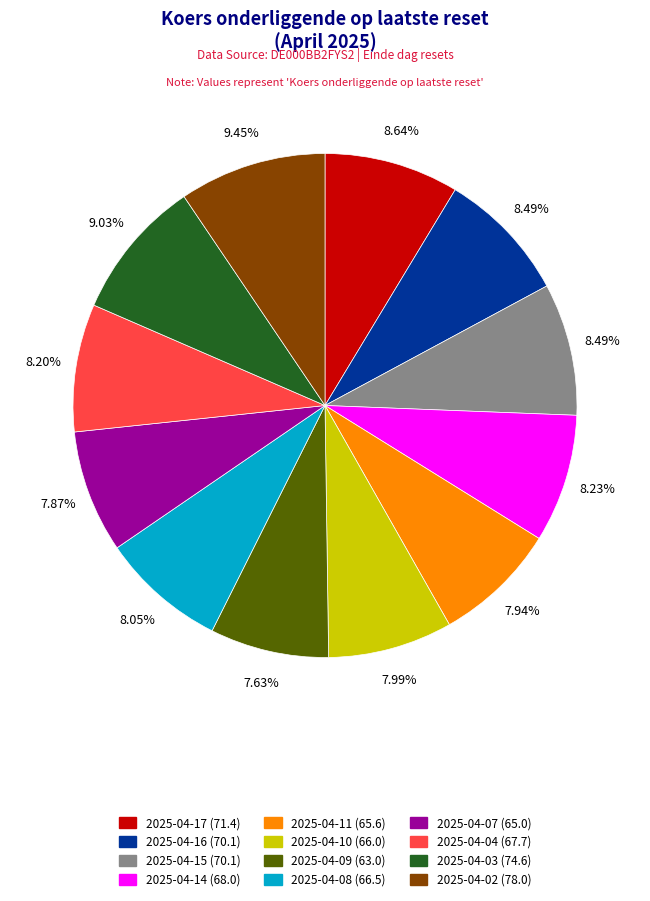

Which has a higher value, 2025-04-04 or 2025-04-02?

2025-04-02